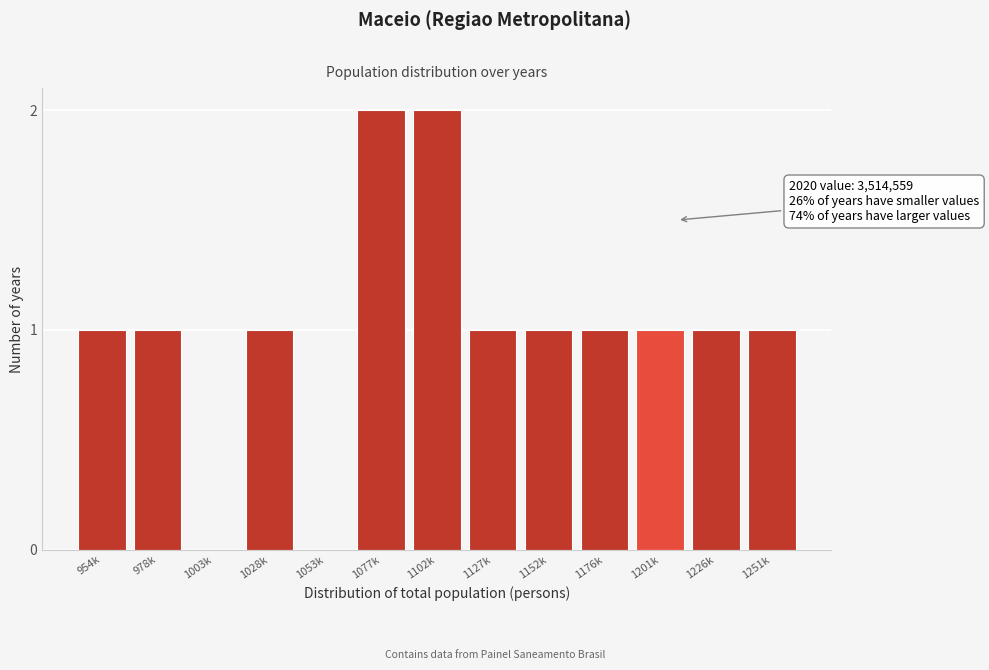

Reading right to left, transcribe all the data shown in this chart.

1251k=1	1226k=1	1201k=1	1176k=1	1152k=1	1127k=1	1102k=2	1077k=2	1053k=0	1028k=1	1003k=0	978k=1	954k=1